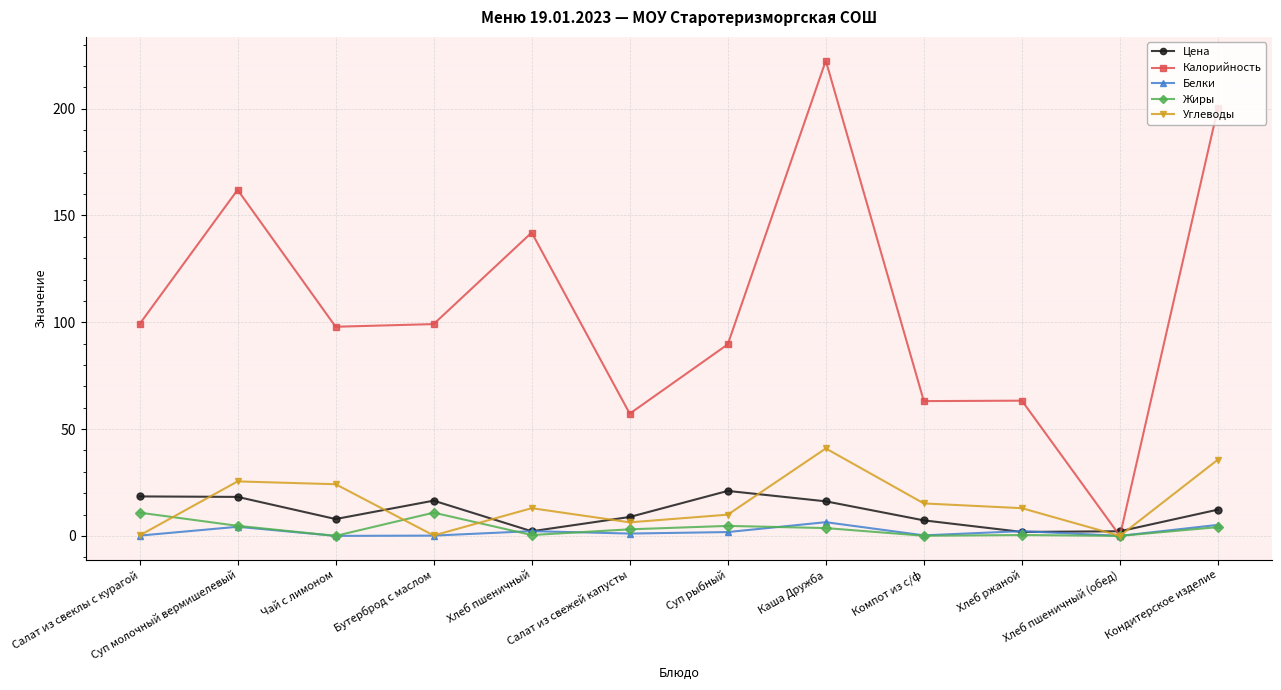

What position from the right is Компот из с/ф?

4